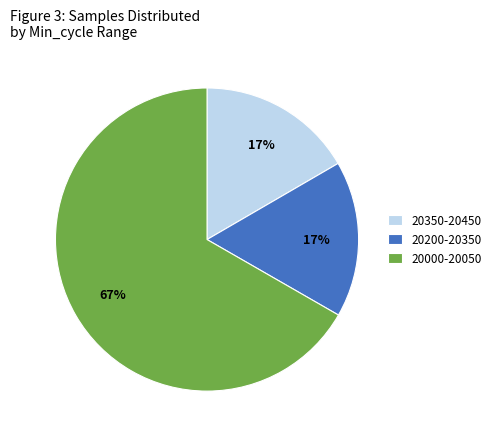

Which slice is the largest?

20000-20050